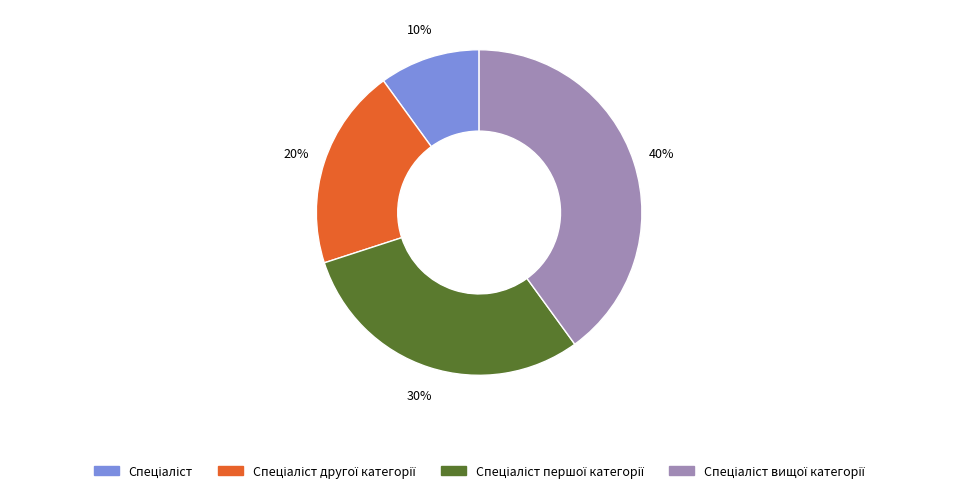

Is there a majority slice in this chart?

No